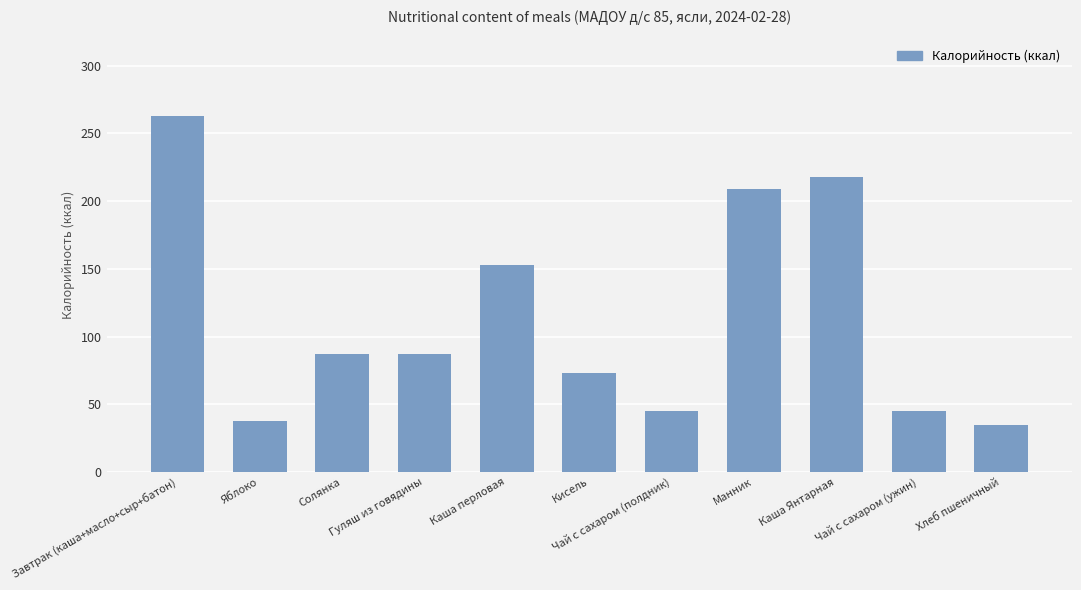

Between Хлеб пшеничный and Чай с сахаром (ужин), which is larger?

Чай с сахаром (ужин)